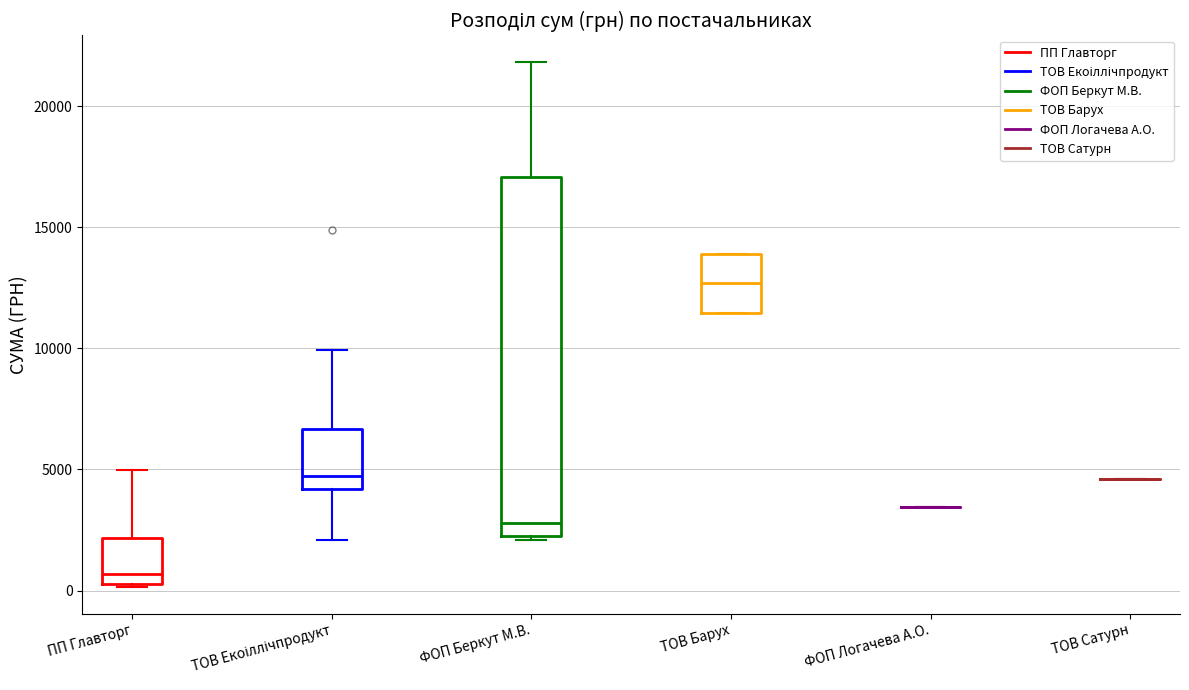

Comparing the boxes themselves (not the whiskers), which one is the tallest?

ФОП Беркут М.В.